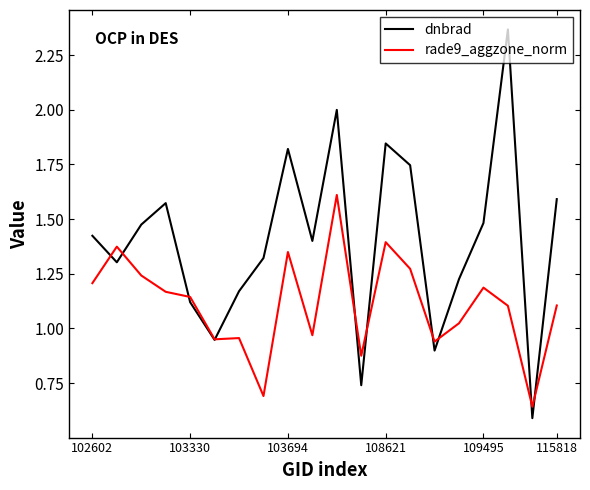

Rank the series by their average value, from highest to lowest.

dnbrad, rade9_aggzone_norm